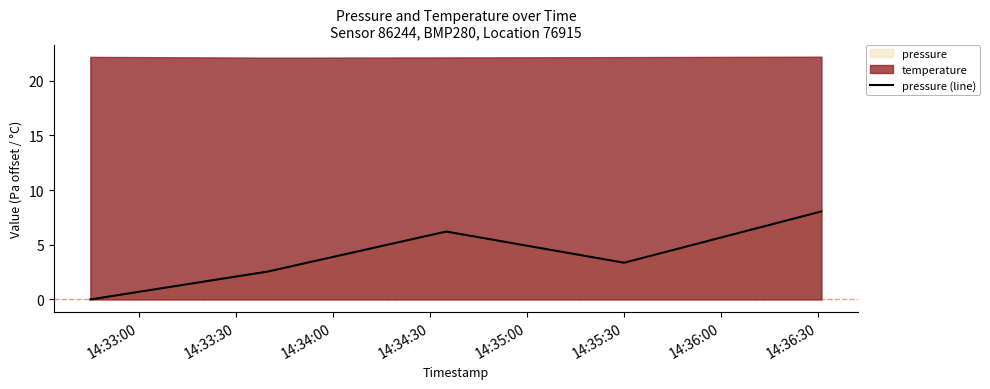

Is it true that the value at 14:35:30 is 5.3?

False